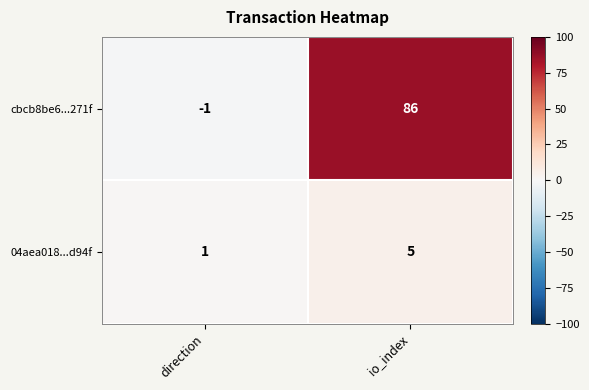

Which category has the highest value across all series?

io_index